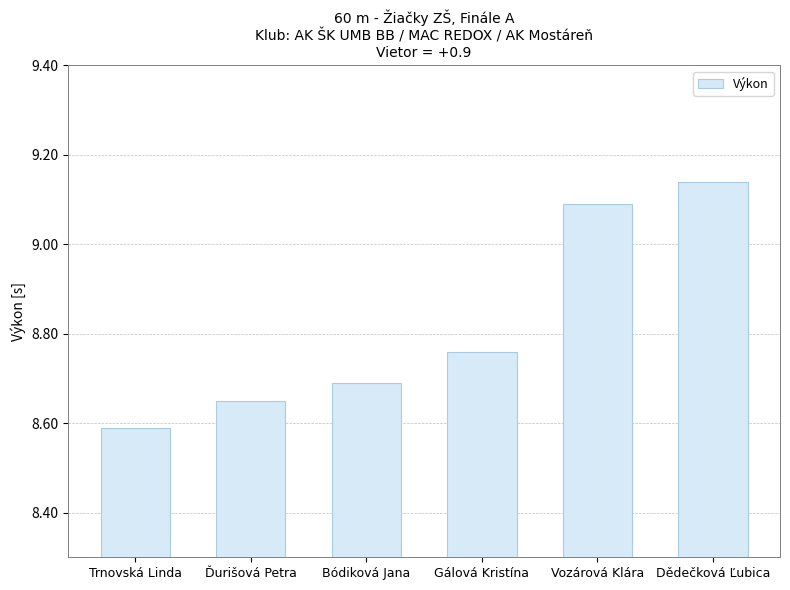

The chart shows a value of 8.6 at Trnovská Linda. True or false?

True